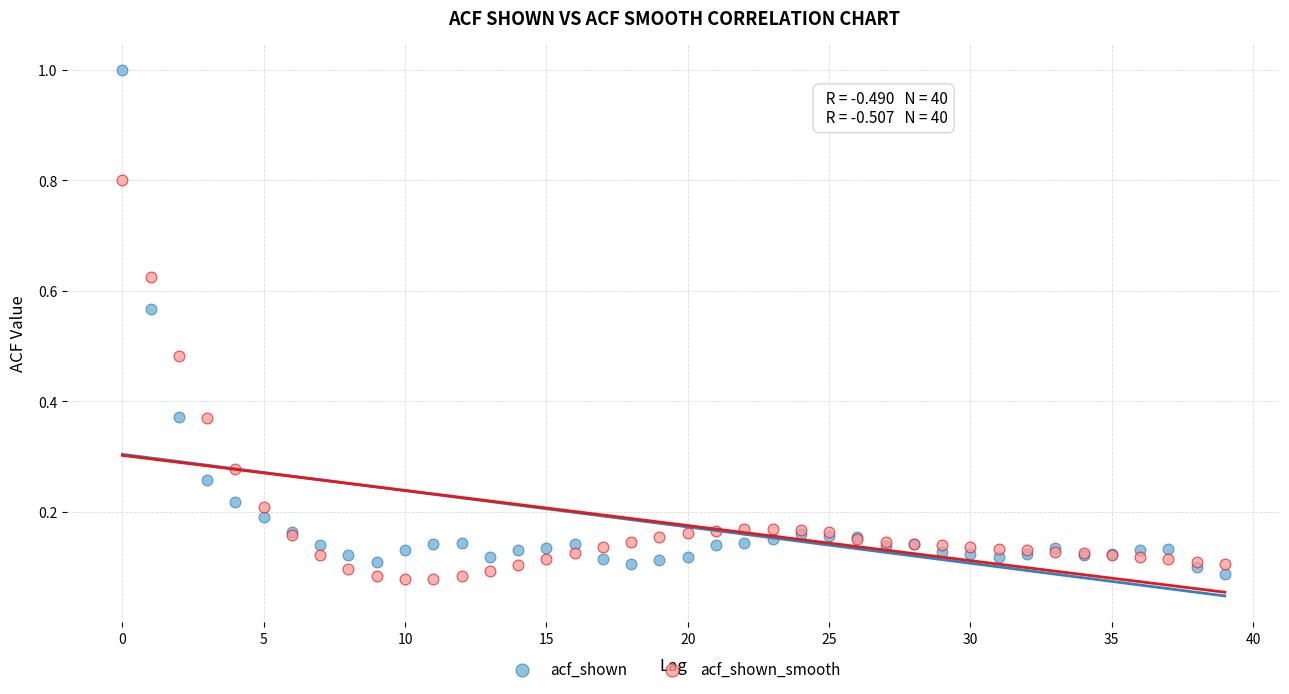

Which series has the widest spread of Y values?

acf_shown